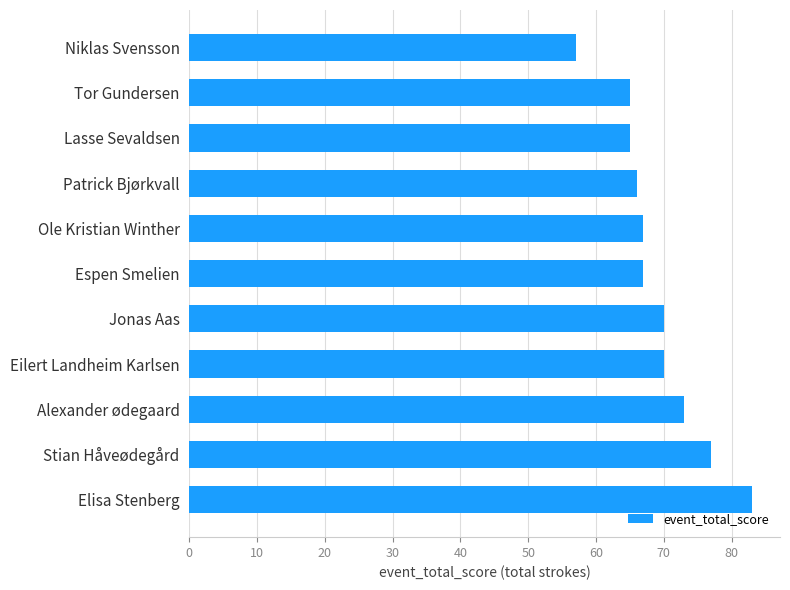

At which category does the chart reach its peak across all series?

Elisa Stenberg